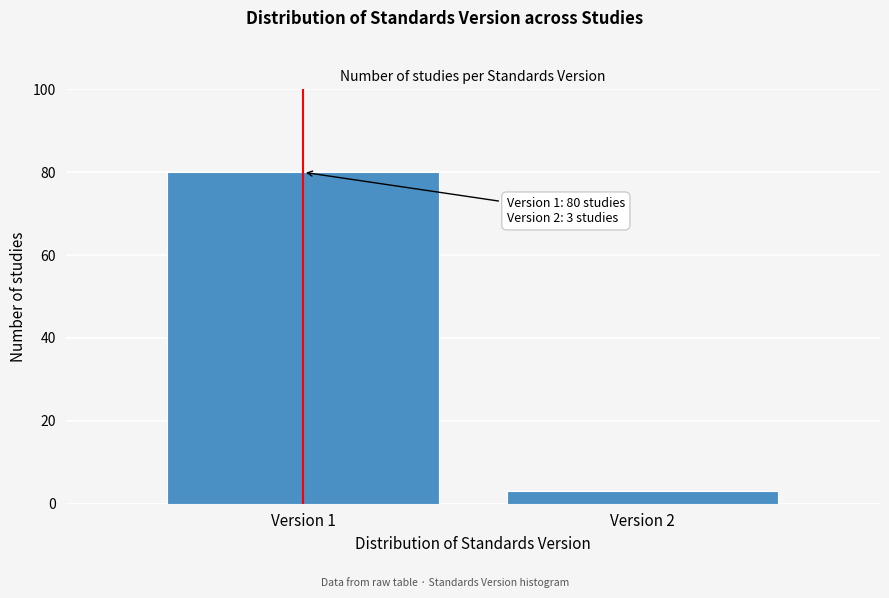

Reading left to right, list all the values displayed in this chart.

Version 1=80	Version 2=3